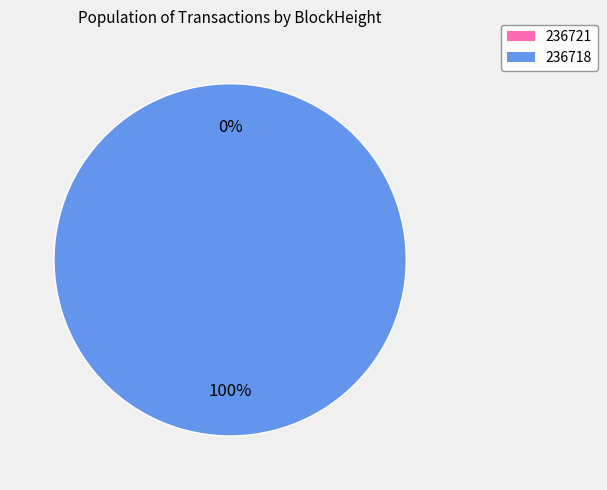

How many slices are in this pie chart?

2